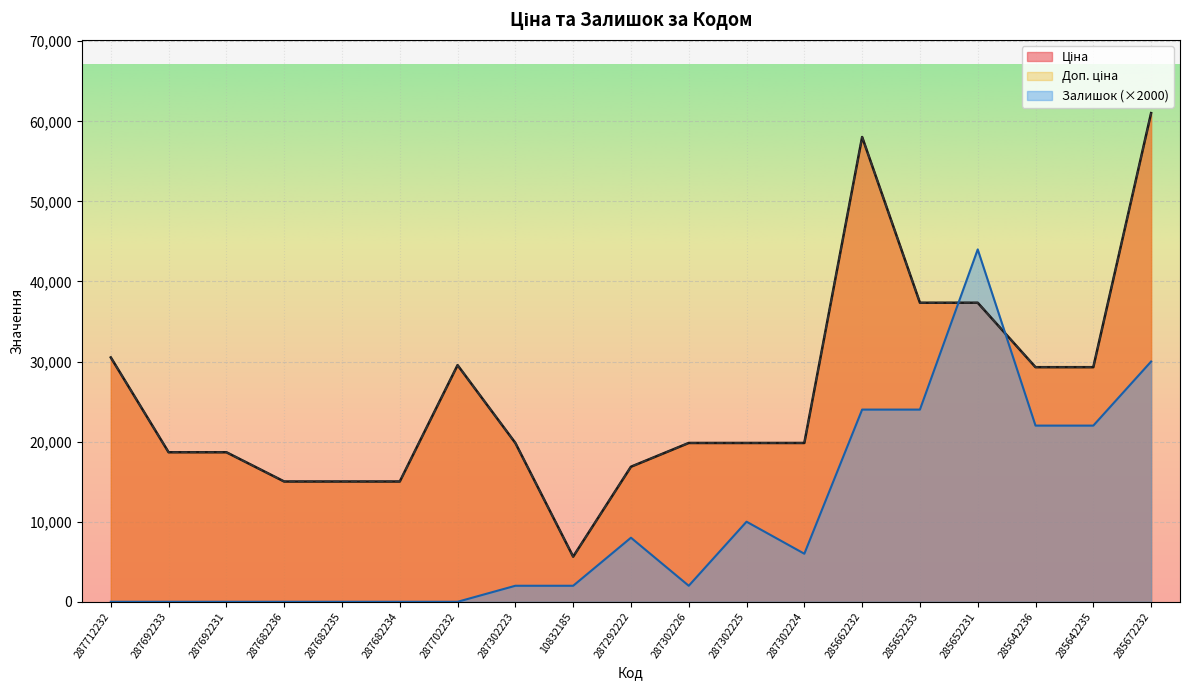

Reading left to right, what are all the values shown in this chart?

Ціна: 287712232=30512.3	287692233=18671.5	287692231=18671.5	287682236=15019.2	287682235=15019.2	287682234=15019.2	287702232=29548.9	287302223=19831.1	10832185=5636.0	287292222=16863.2	287302226=19831.1	287302225=19831.1	287302224=19831.1	285662232=58037.0	285652233=37343.0	285652231=37343.0	285642236=29294.9	285642235=29294.9	285672232=61024.7
Доп. ціна: 287712232=30512.3	287692233=18671.5	287692231=18671.5	287682236=15019.2	287682235=15019.2	287682234=15019.2	287702232=29548.9	287302223=19831.1	10832185=5636.0	287292222=16863.2	287302226=19831.1	287302225=19831.1	287302224=19831.1	285662232=58037.0	285652233=37343.0	285652231=37343.0	285642236=29294.9	285642235=29294.9	285672232=61024.7
Залишок: 287712232=0.0	287692233=0.0	287692231=0.0	287682236=0.0	287682235=0.0	287682234=0.0	287702232=0.0	287302223=2000.0	10832185=2000.0	287292222=8000.0	287302226=2000.0	287302225=10000.0	287302224=6000.0	285662232=24000.0	285652233=24000.0	285652231=44000.0	285642236=22000.0	285642235=22000.0	285672232=30000.0